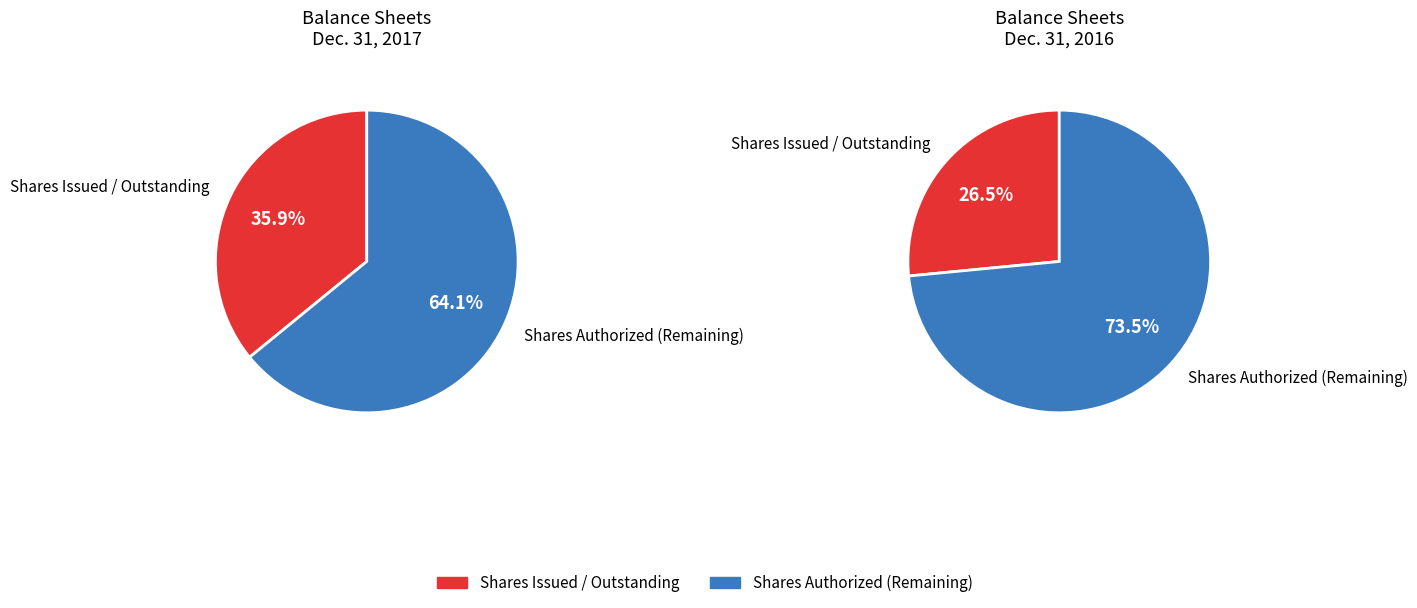

Is the sum of Common stock, shares authorized and Common stock, shares issued greater than half?

Yes